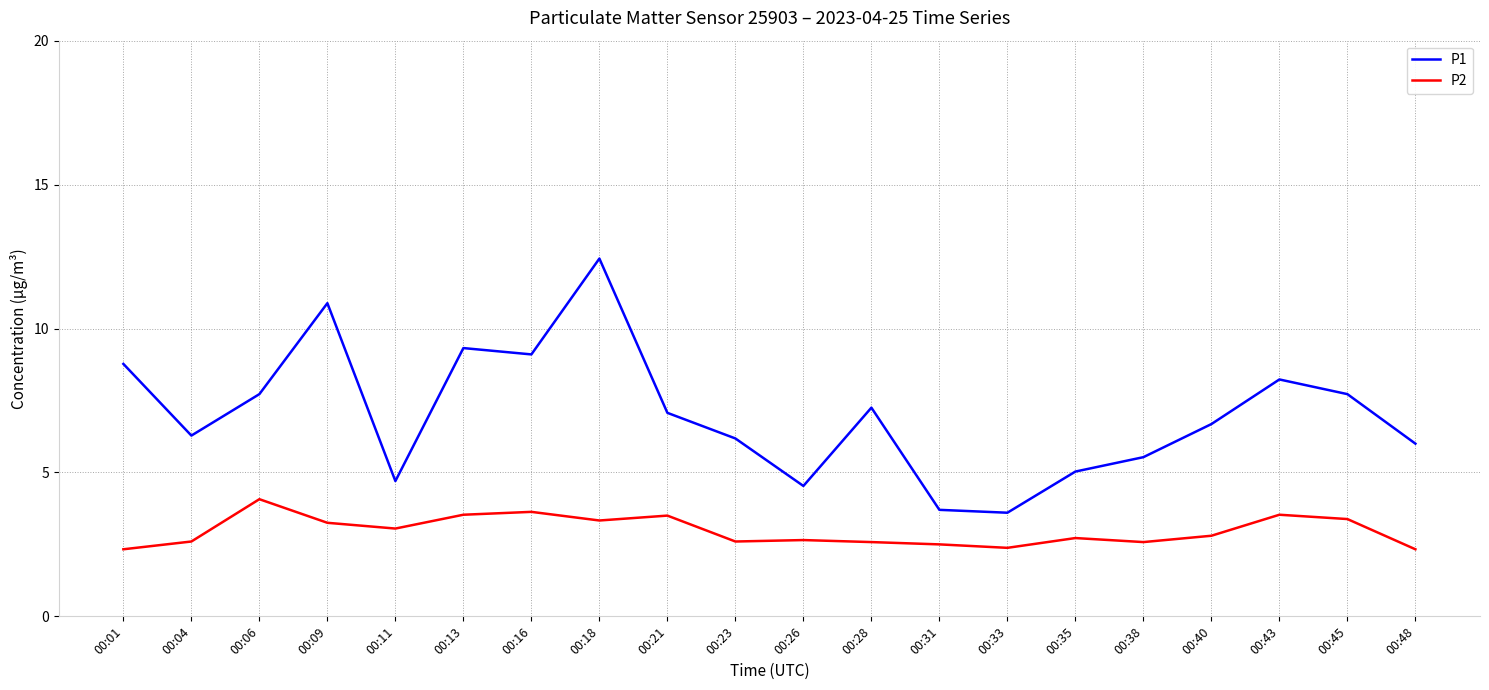

True or false: P2 and P1 intersect in this chart.

False